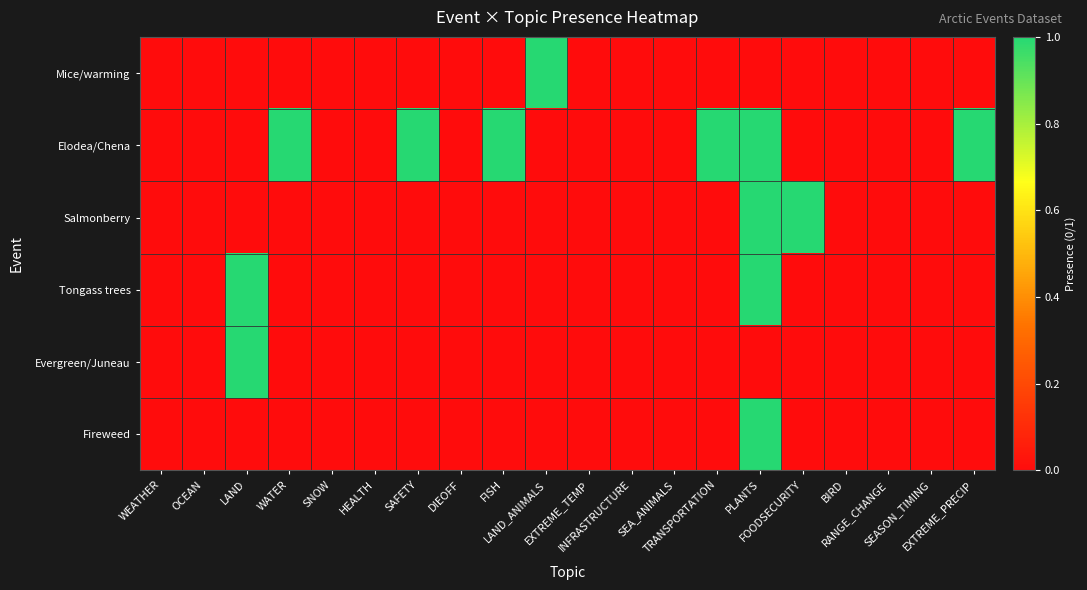

What is the spread (max minus min) of values at LAND_ANIMALS?

1